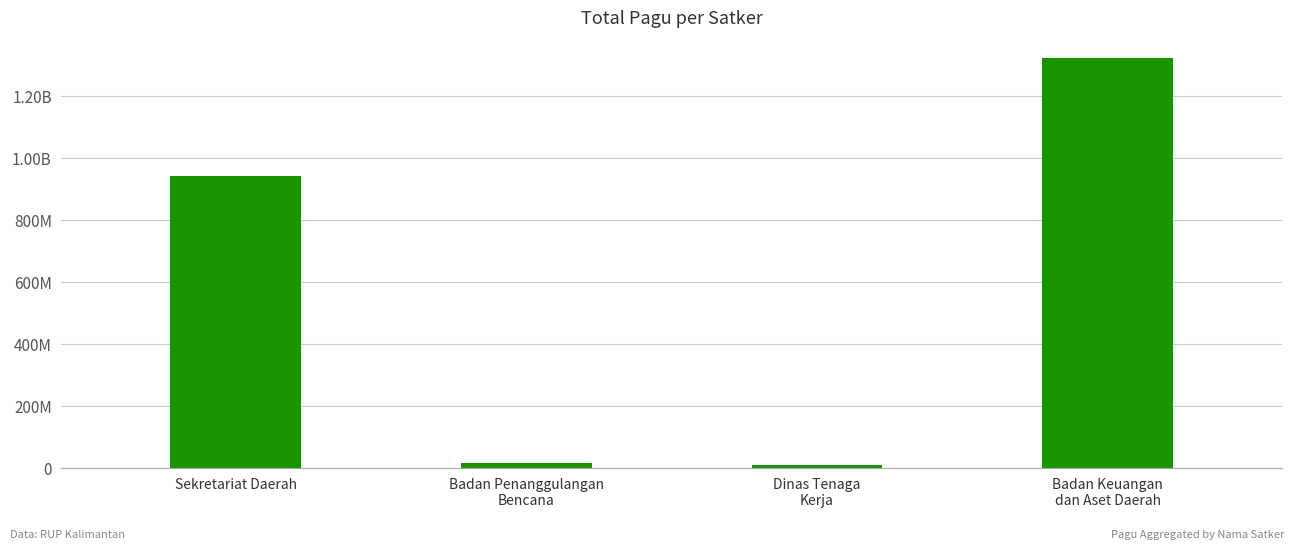

List the labels in order of value, smallest first.

Dinas Tenaga
Kerja, Badan Penanggulangan
Bencana, Sekretariat Daerah, Badan Keuangan
dan Aset Daerah